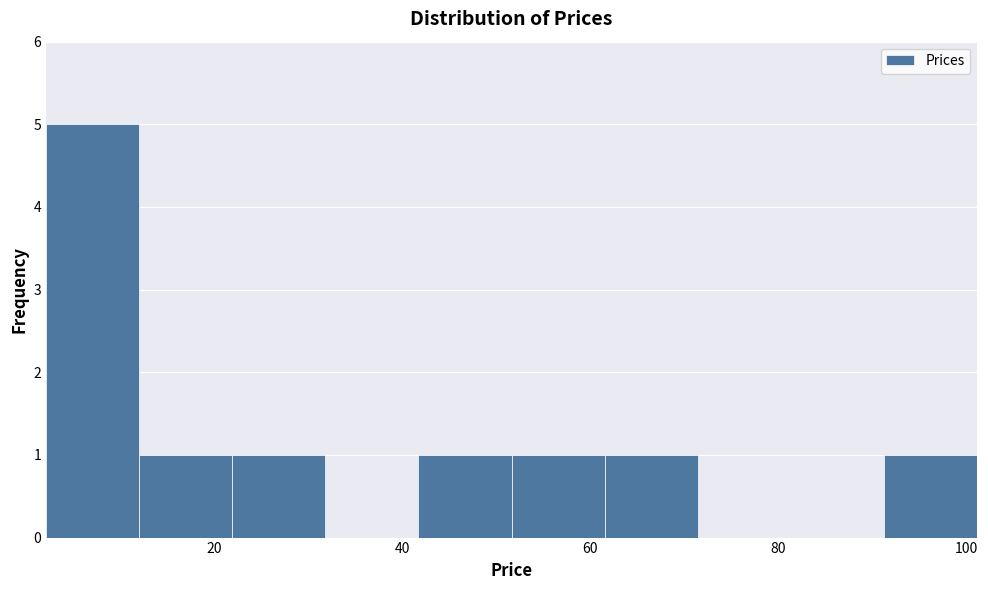

Over which range of the x-axis is the bar tallest?

2 to 12